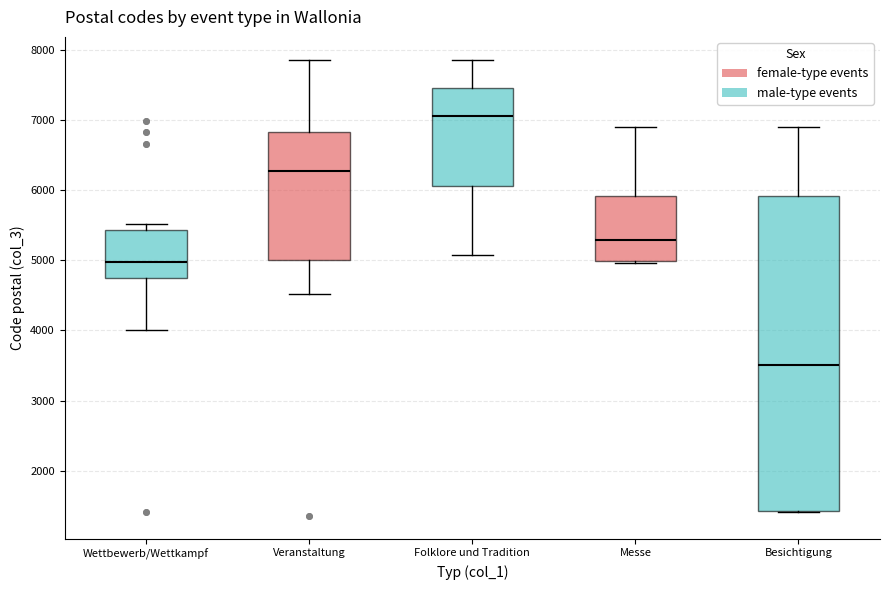

Reading left to right, transcribe this box plot: for each box, give where its median line is, the range the box spans, and where its two whiskers end, as read against the y-axis. The values are not printed on the chart, so give them approximately, as read against the axis.

Wettbewerb/Wettkampf: median 5000, box 4800 to 5400, whiskers 4000 to 5500
Veranstaltung: median 6300, box 5000 to 6800, whiskers 4500 to 7900
Folklore und Tradition: median 7100, box 6100 to 7500, whiskers 5100 to 7900
Messe: median 5300, box 5000 to 5900, whiskers 5000 to 6900
Besichtigung: median 3500, box 1400 to 5900, whiskers 1400 to 6900